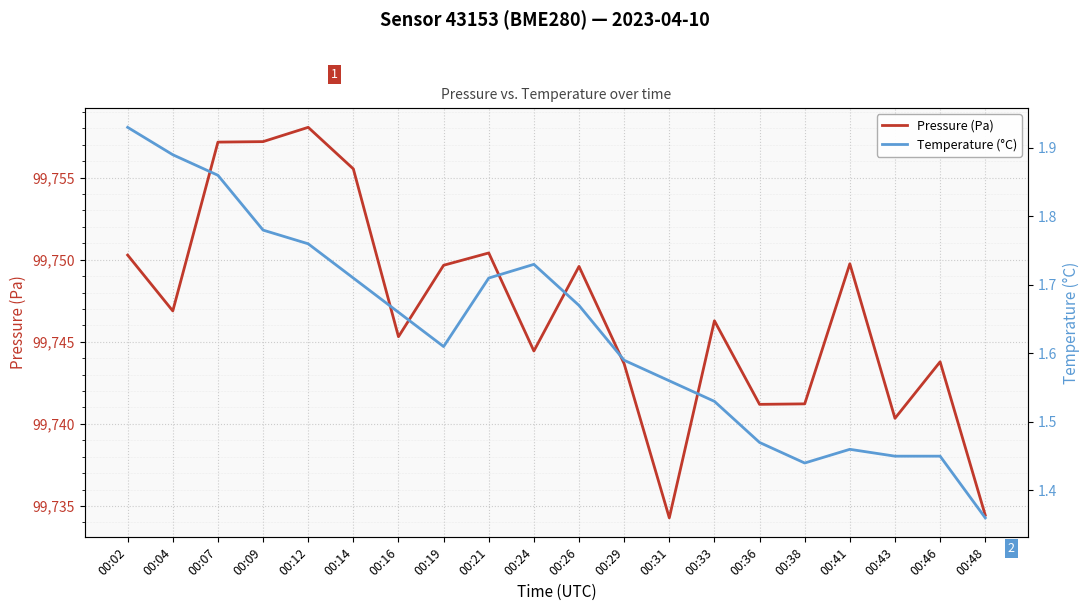

What is the greatest value displayed?

99758.1